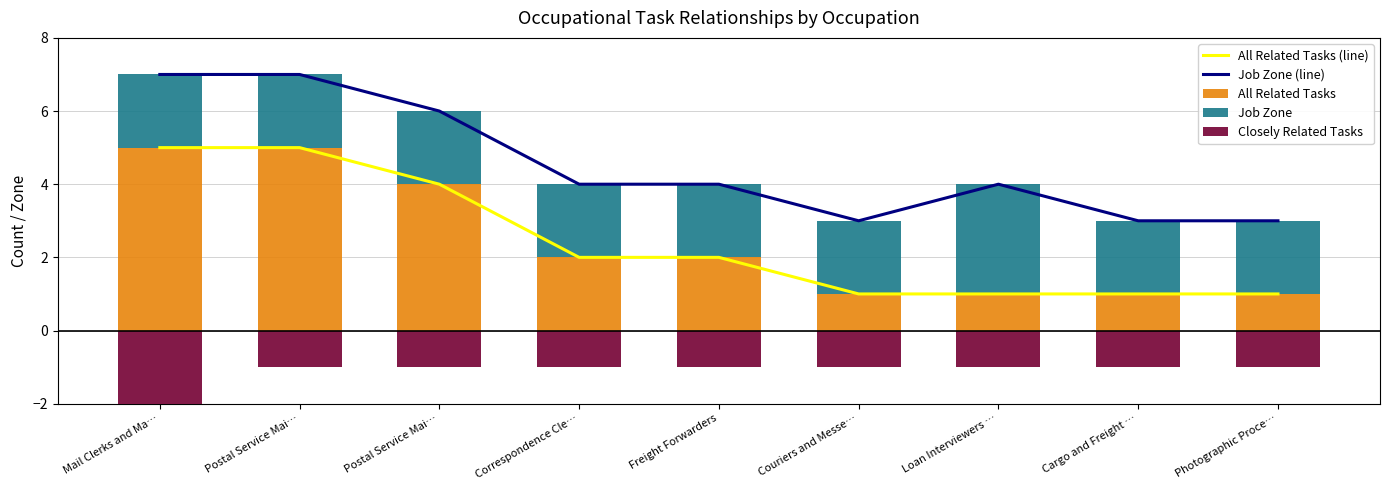

The value of Closely Related Tasks at Postal Service Mai… is -1. True or false?

True